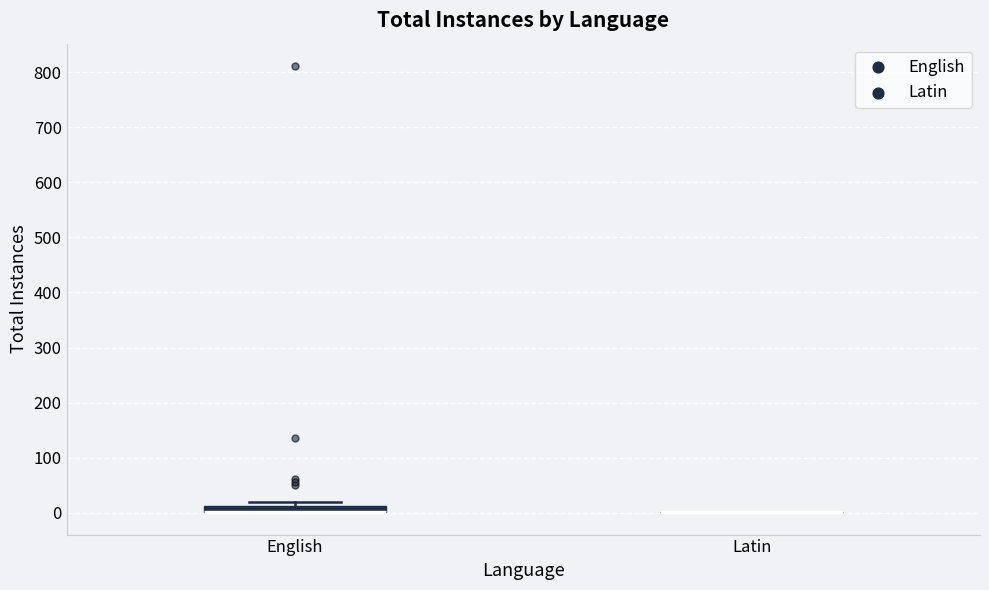

Comparing the boxes themselves (not the whiskers), which one is the tallest?

English